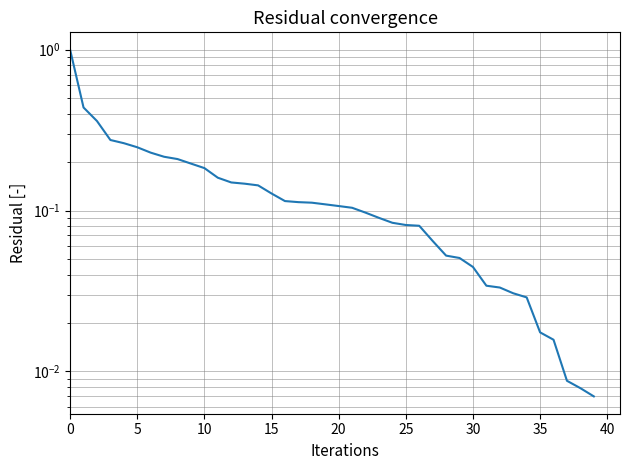

How many lines are shown in the chart?

1